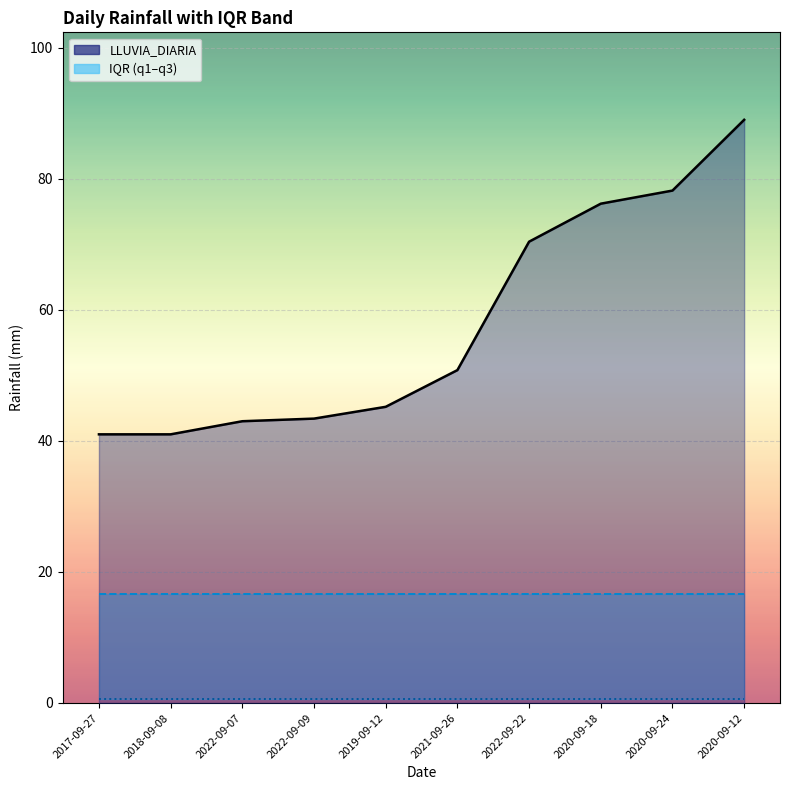

At which category is the sum across all series the highest?

2020-09-12